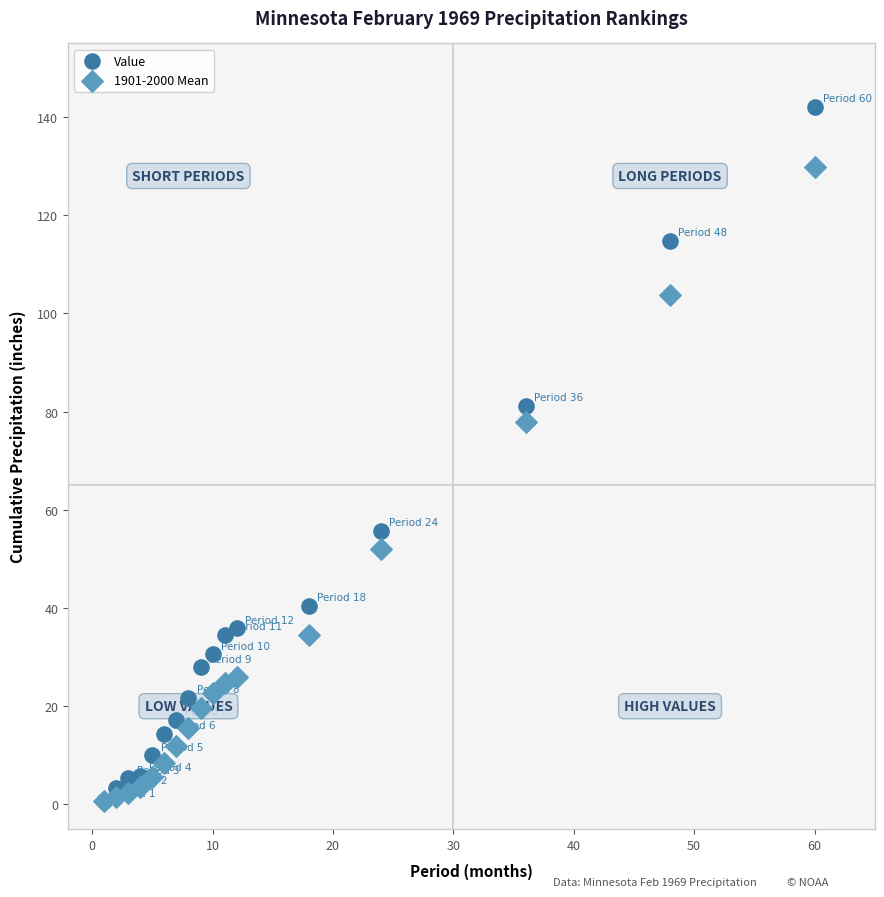

What are all the series names shown in the legend?

Value, 1901-2000 Mean